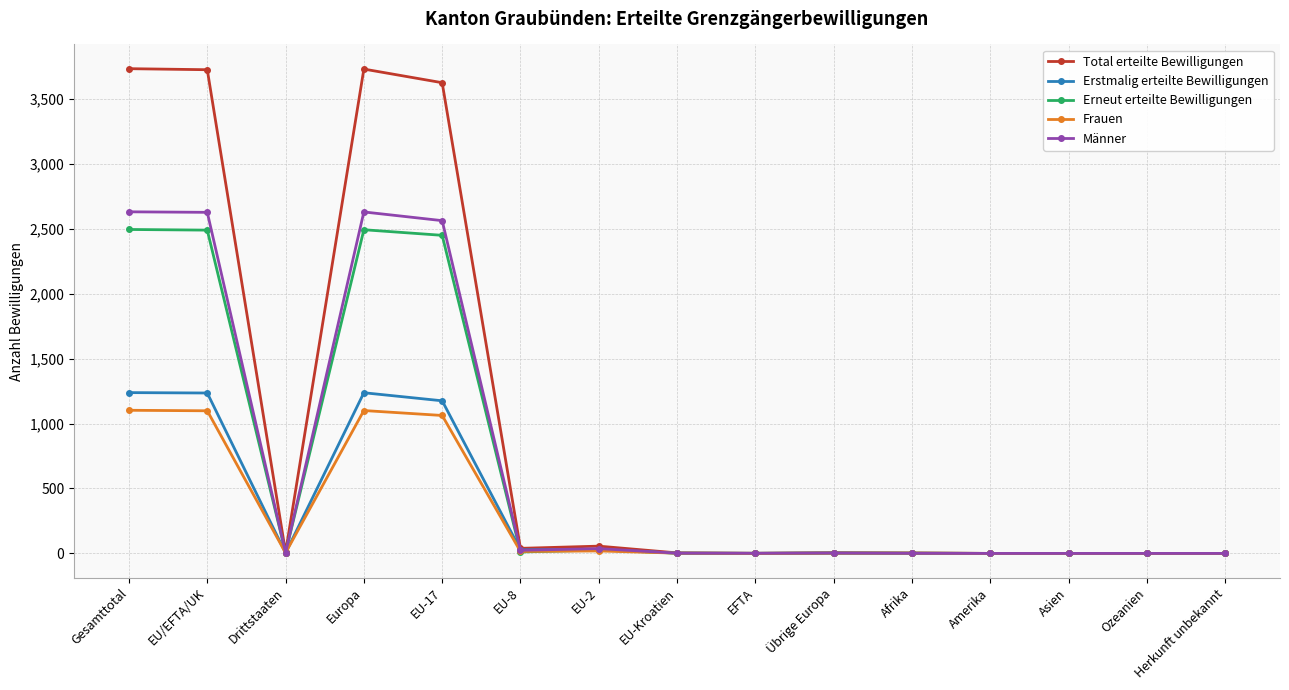

The value of Erneut erteilte Bewilligungen at Afrika is 2. True or false?

True